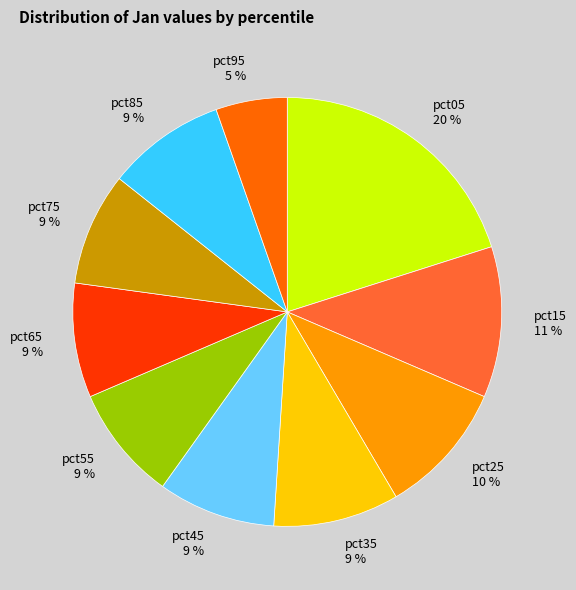

Do pct85 9 % and pct25 10 % together represent more than half of the pie?

No